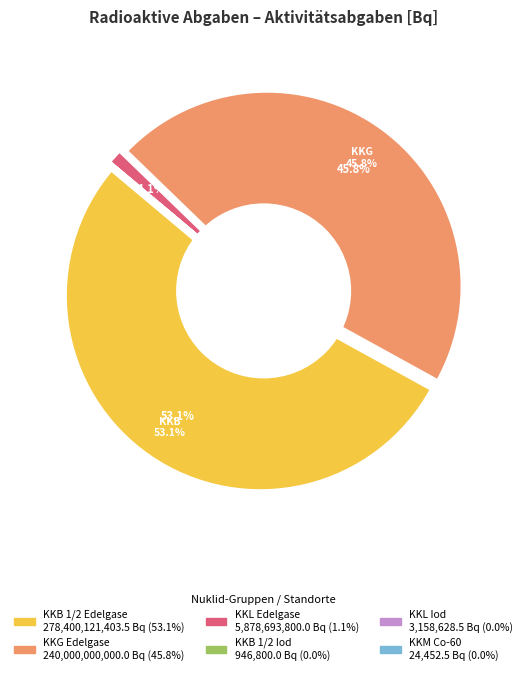

Is there a majority slice in this chart?

Yes